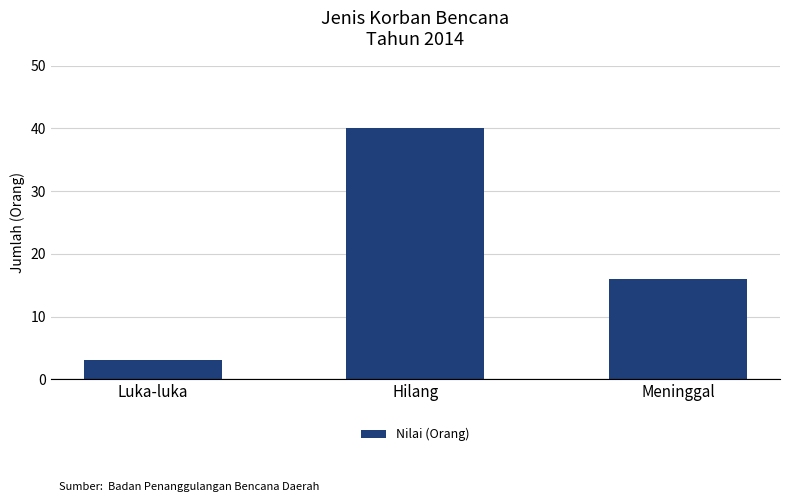

How many categories are shown in the chart?

3